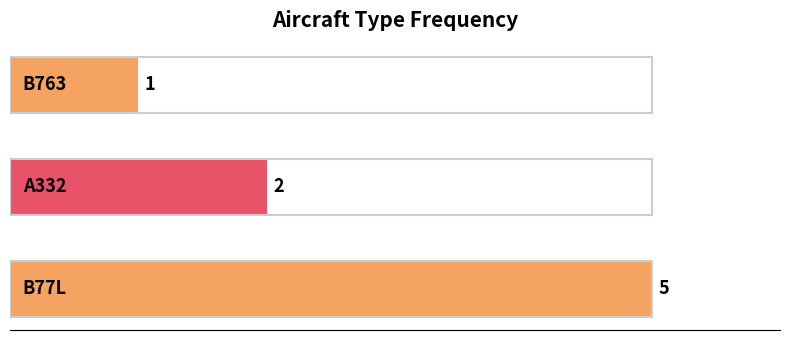

What is the difference between the maximum and minimum values?

4